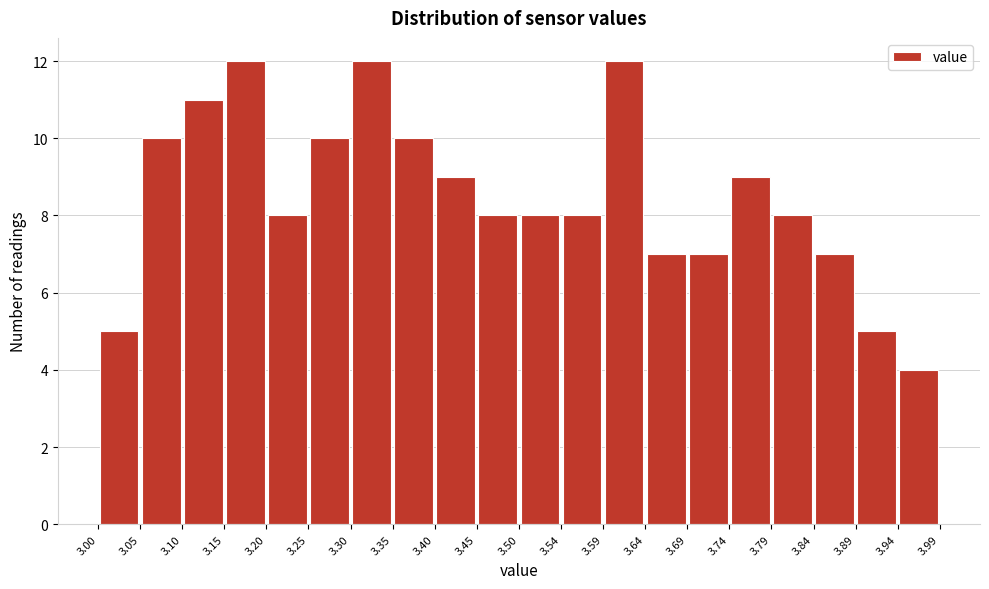

Reading left to right, list every bar in this chart as the range it spans on the x-axis followed by its height. The values are not printed on the chart, so give them approximately, as read against the axis.

3.00 to 3.05: 5
3.05 to 3.10: 10
3.10 to 3.15: 11
3.15 to 3.20: 12
3.20 to 3.25: 8
3.25 to 3.30: 10
3.30 to 3.35: 12
3.35 to 3.40: 10
3.40 to 3.45: 9
3.45 to 3.50: 8
3.50 to 3.54: 8
3.54 to 3.59: 8
3.59 to 3.64: 12
3.64 to 3.69: 7
3.69 to 3.74: 7
3.74 to 3.79: 9
3.79 to 3.84: 8
3.84 to 3.89: 7
3.89 to 3.94: 5
3.94 to 3.99: 4